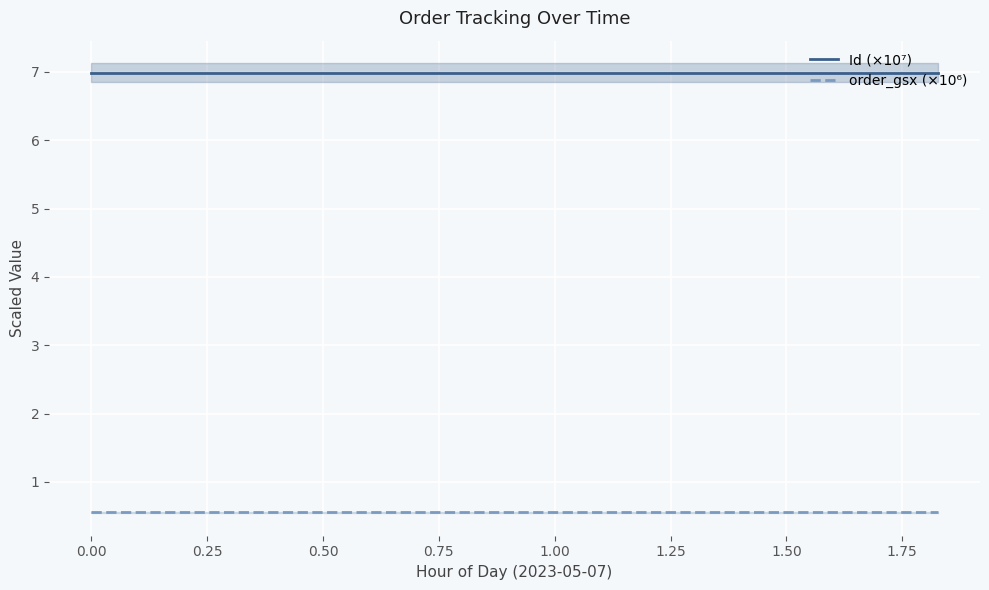

What value does the Id (×10⁷) series have at 0.00?

7.0